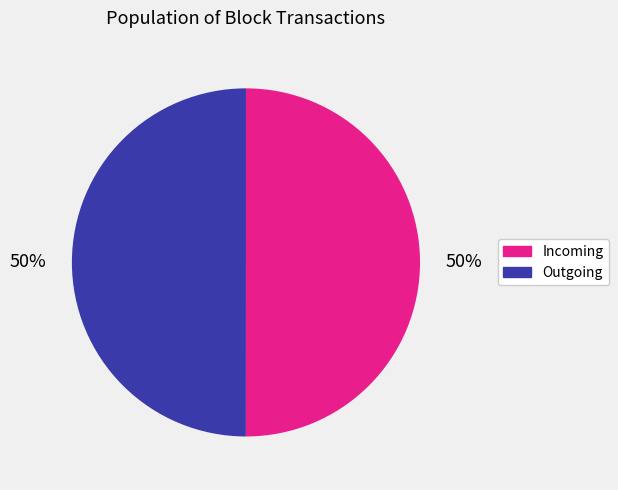

To the nearest percent, what is the average slice percentage?

50%